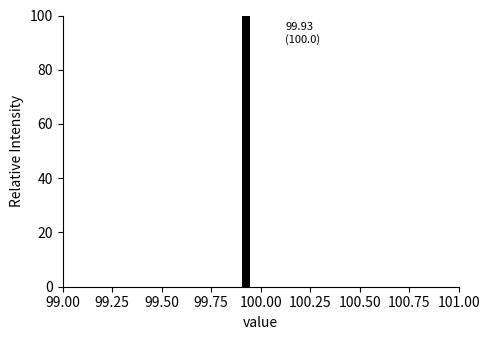

Read against the x-axis, roughly where is the centre of the tallest bar?

99.95